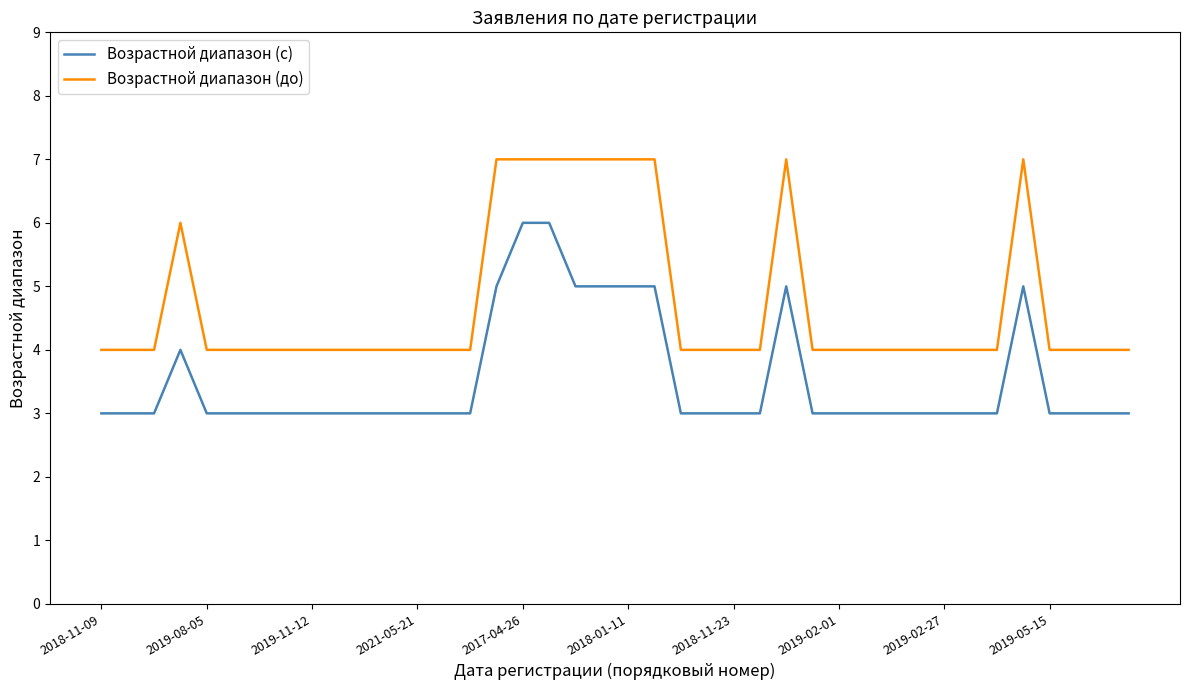

Rank the series by their maximum value, from lowest to highest.

Возрастной диапазон (с), Возрастной диапазон (до)